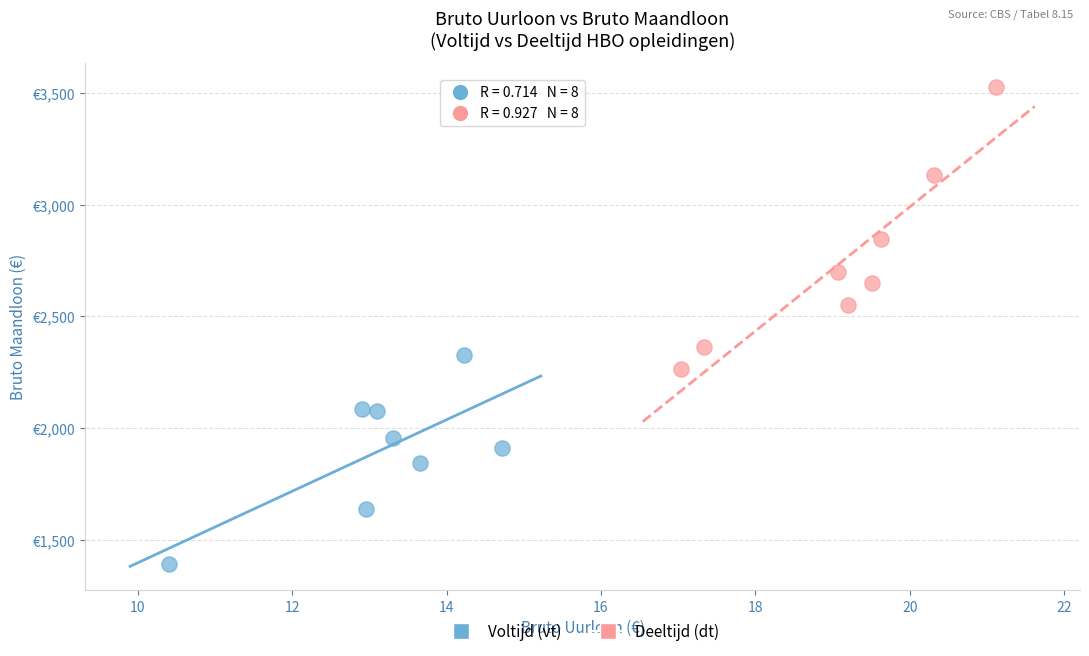

What are all the series names shown in the legend?

Voltijd (vt), Deeltijd (dt)